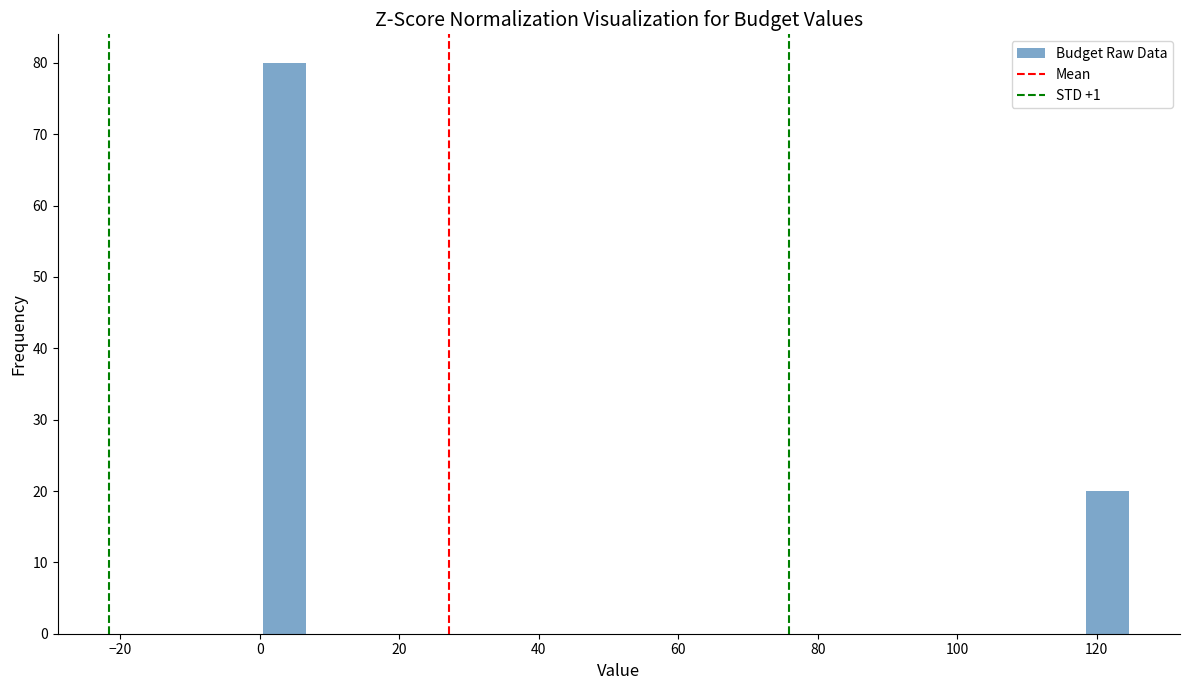

Read against the x-axis, roughly where is the centre of the tallest bar?

4